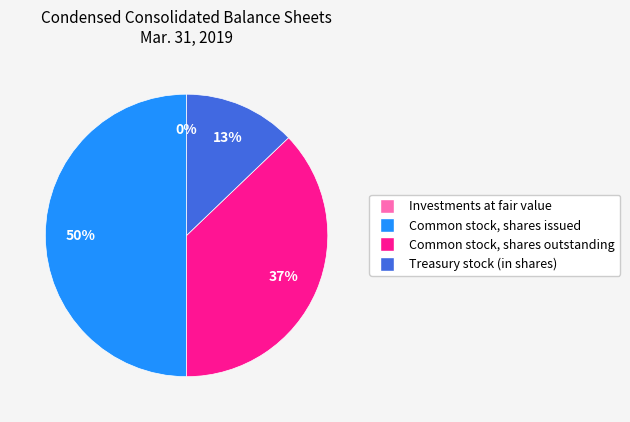

Which slice is the largest?

Common stock, shares issued